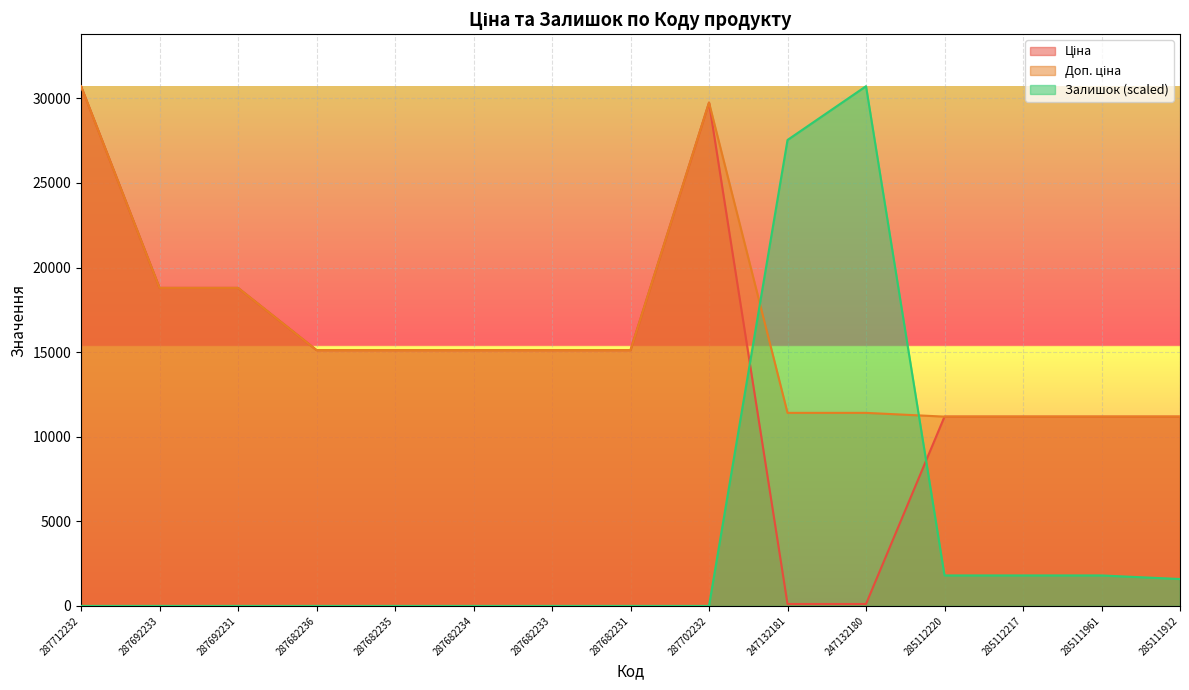

Reading left to right, extract all data points from this chart.

Ціна: 287712232=30717.1	287692233=18796.8	287692231=18796.8	287682236=15120.0	287682235=15120.0	287682234=15120.0	287682233=15120.0	287682231=15120.0	287702232=29747.2	247132181=114.1	247132180=114.1	285112220=11188.2	285112217=11188.2	285111961=11188.2	285111912=11188.2
Доп. ціна: 287712232=30717.1	287692233=18796.8	287692231=18796.8	287682236=15120.0	287682235=15120.0	287682234=15120.0	287682233=15120.0	287682231=15120.0	287702232=29747.2	247132181=11410.0	247132180=11410.0	285112220=11188.2	285112217=11188.2	285111961=11188.2	285111912=11188.2
Залишок: 287712232=0.0	287692233=0.0	287692231=0.0	287682236=0.0	287682235=0.0	287682234=0.0	287682233=0.0	287682231=0.0	287702232=0.0	247132181=27539.5	247132180=30717.1	285112220=1800.7	285112217=1800.7	285111961=1800.7	285111912=1588.8